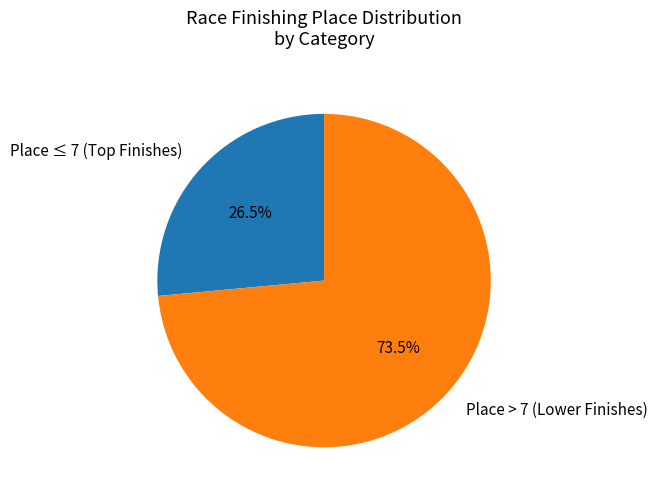

Which slice represents more than half of the pie?

Place > 7 (Lower Finishes)